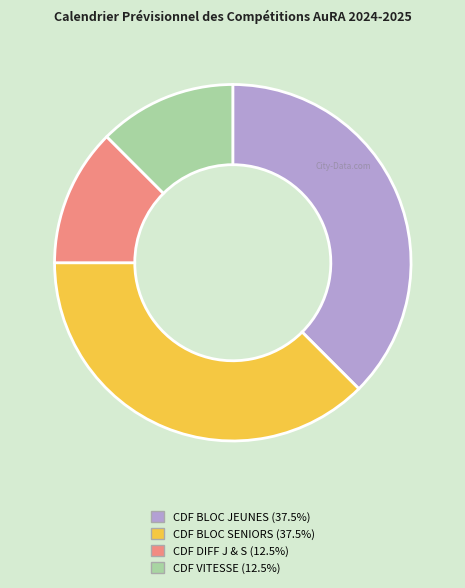

Is CDF BLOC SENIORS the majority of the pie?

No